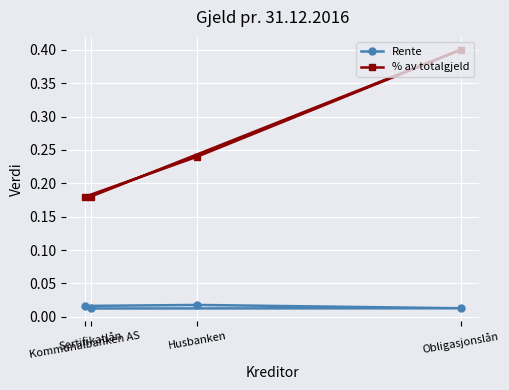

What is the highest value of the % av totalgjeld series?

0.4